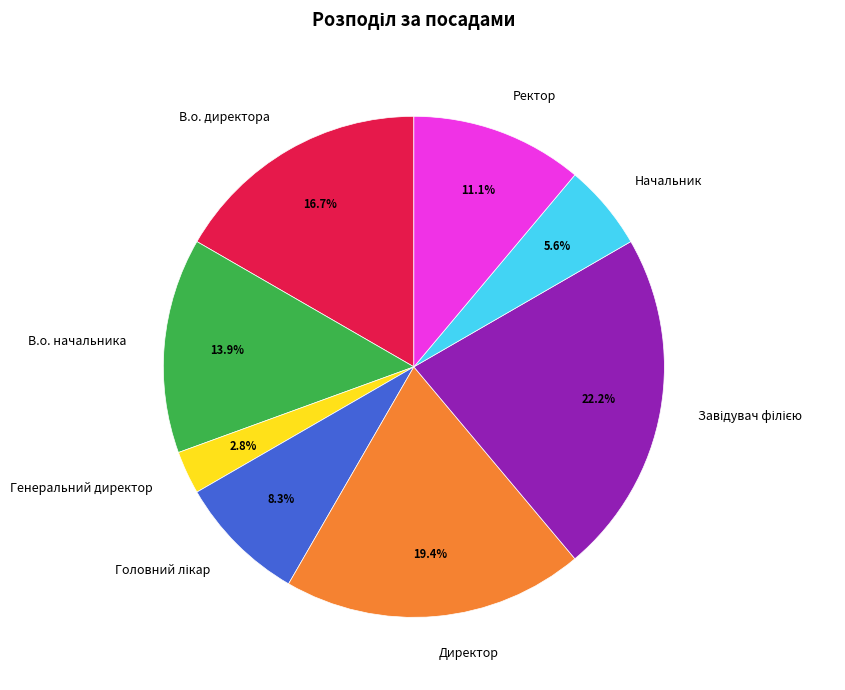

Which has a higher value, Ректор or В.о. начальника?

В.о. начальника